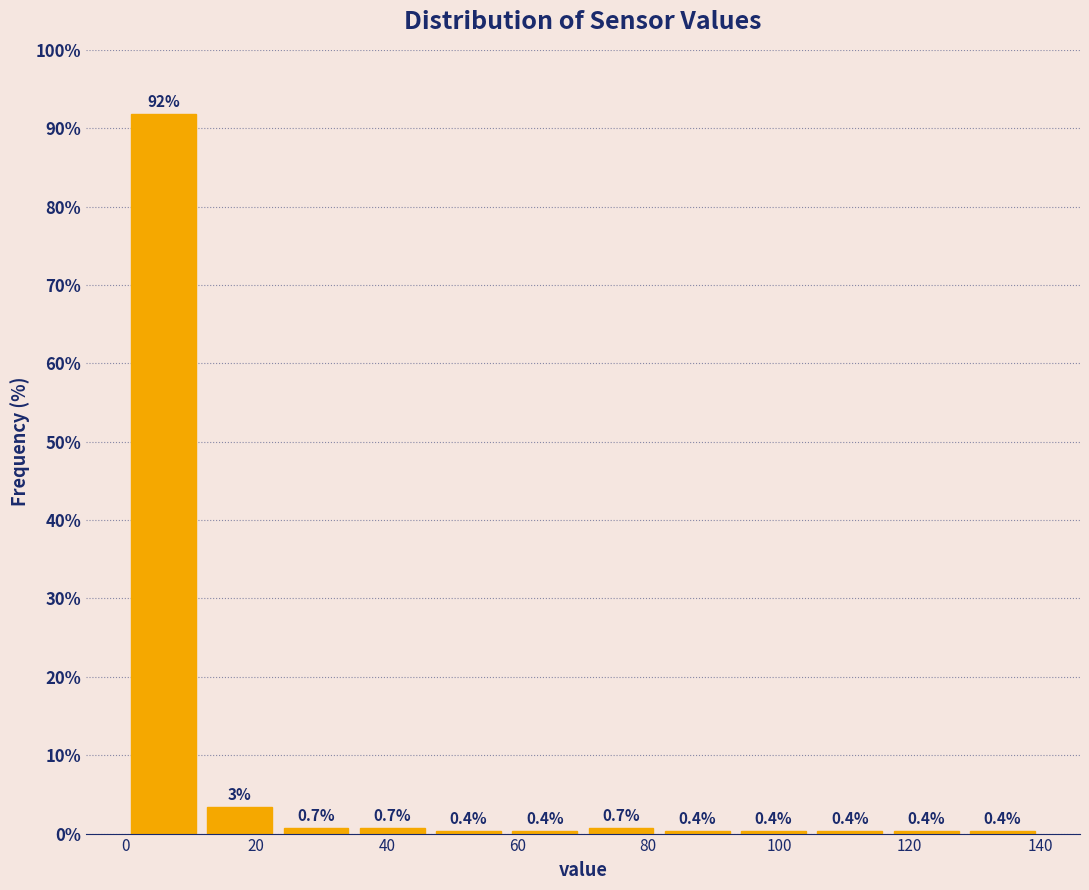

Over which range of the x-axis is the bar tallest?

0 to 12